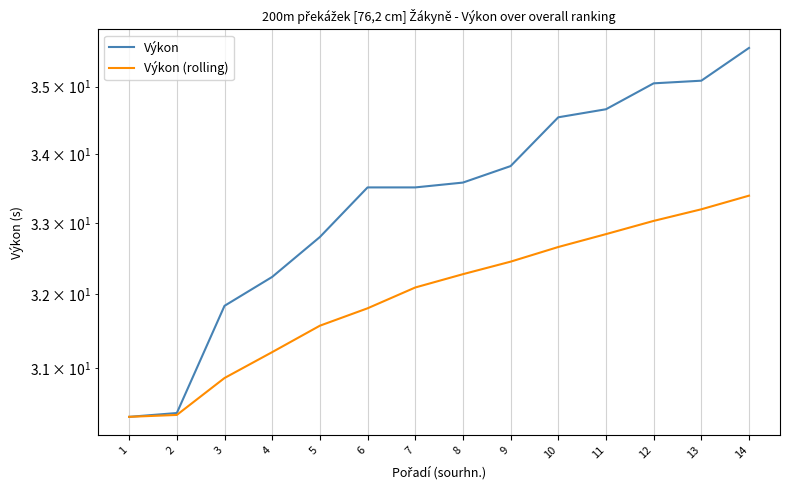

What is the value of the Výkon point at the 2nd from the left?

30.4